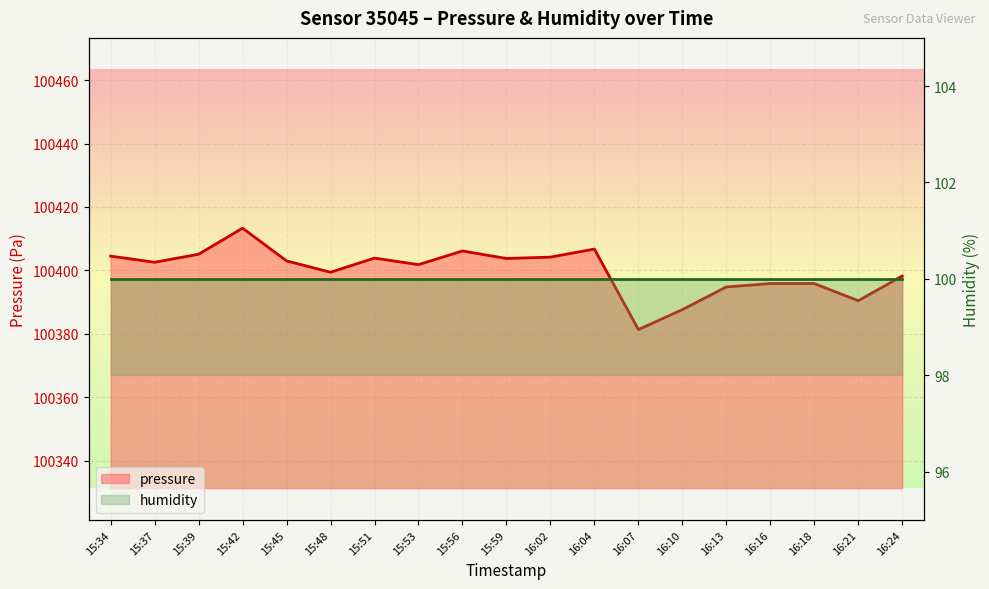

At which label does the data first exceed 100402?

15:34